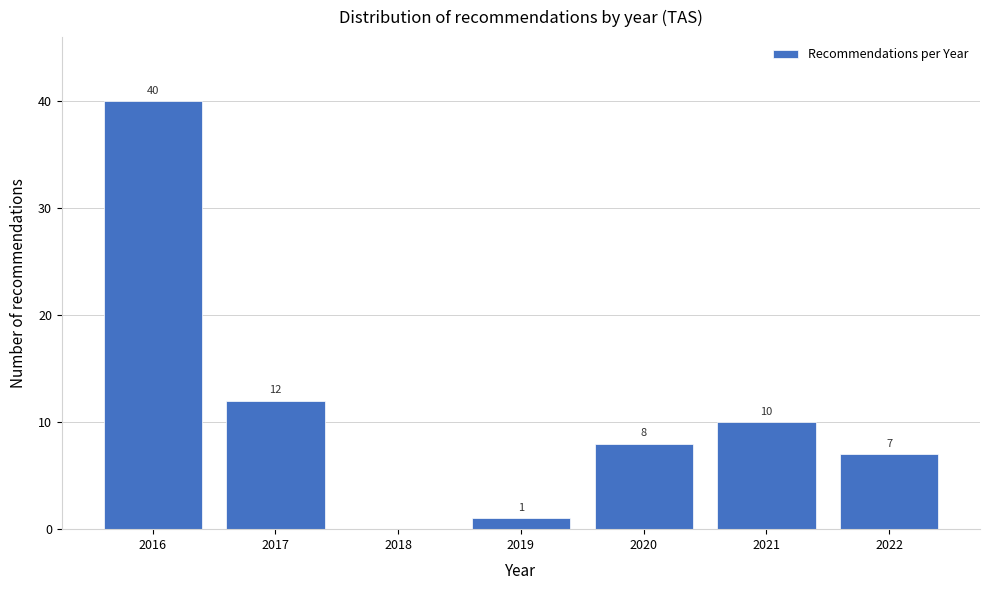

Reading left to right, extract all data points from this chart.

2016=40	2017=12	2018=0	2019=1	2020=8	2021=10	2022=7